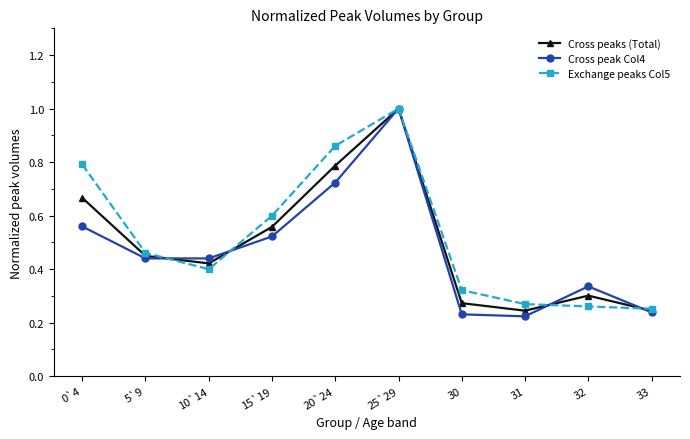

What position from the right is 31?

3